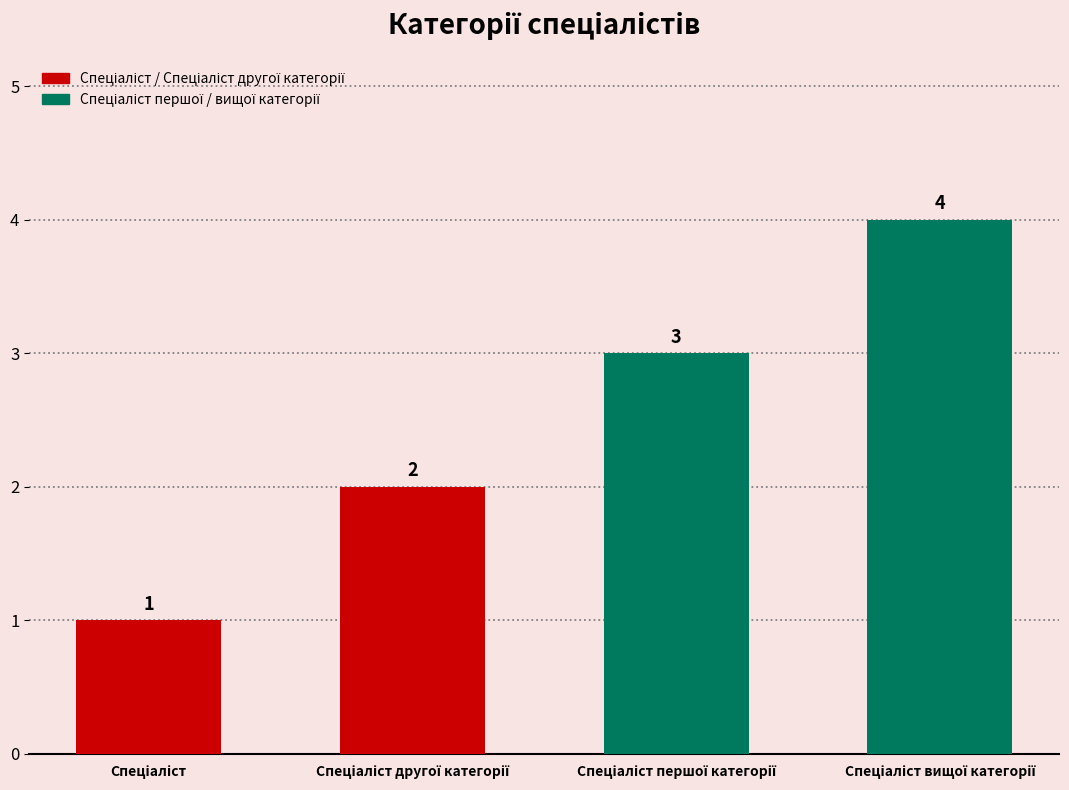

What is the sum of all values?

10